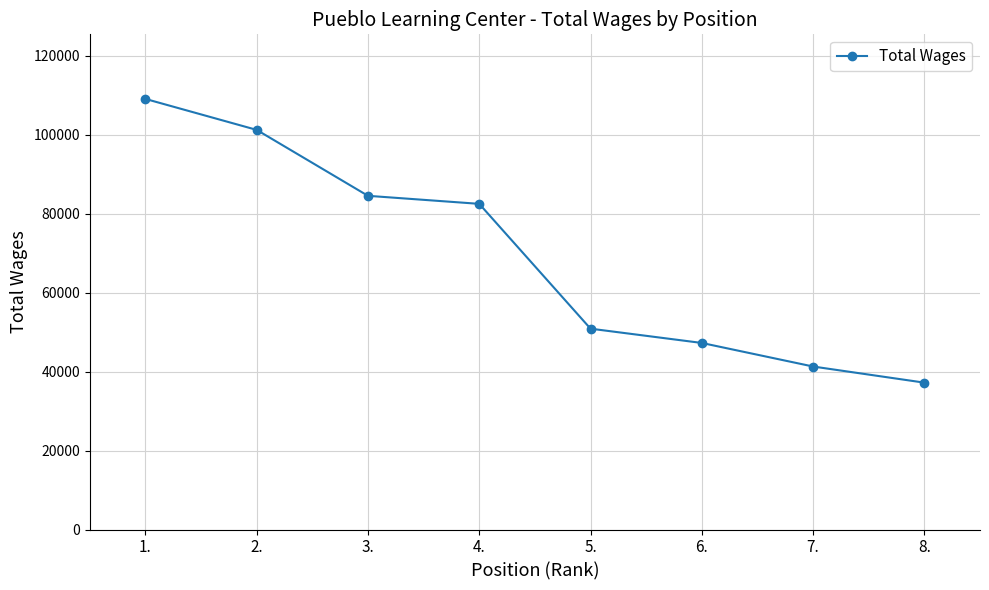

What is the greatest value displayed?

109012